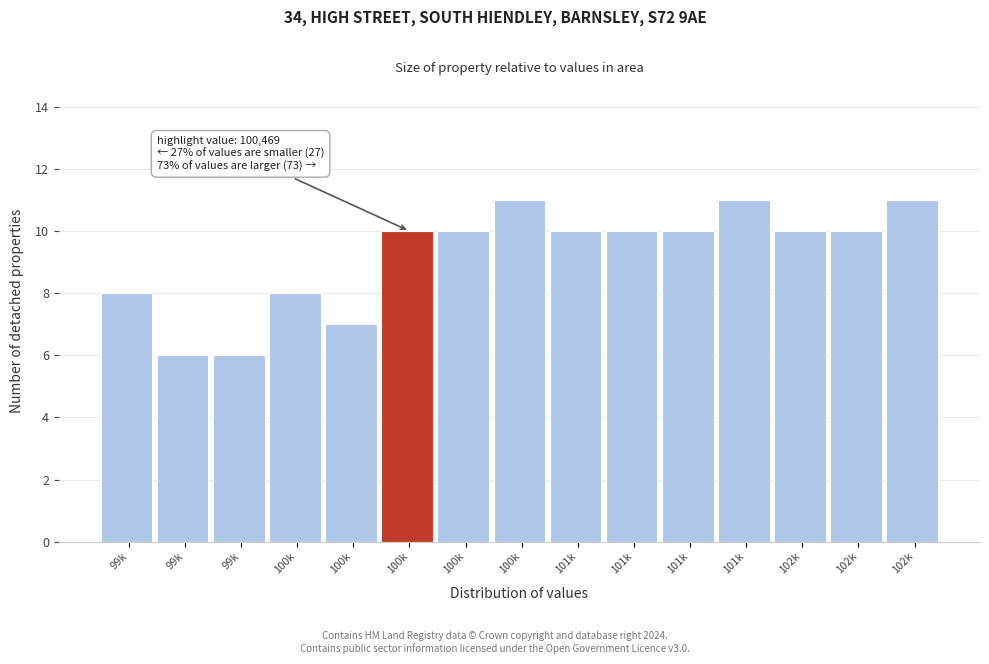

How many bars are there in total?

15